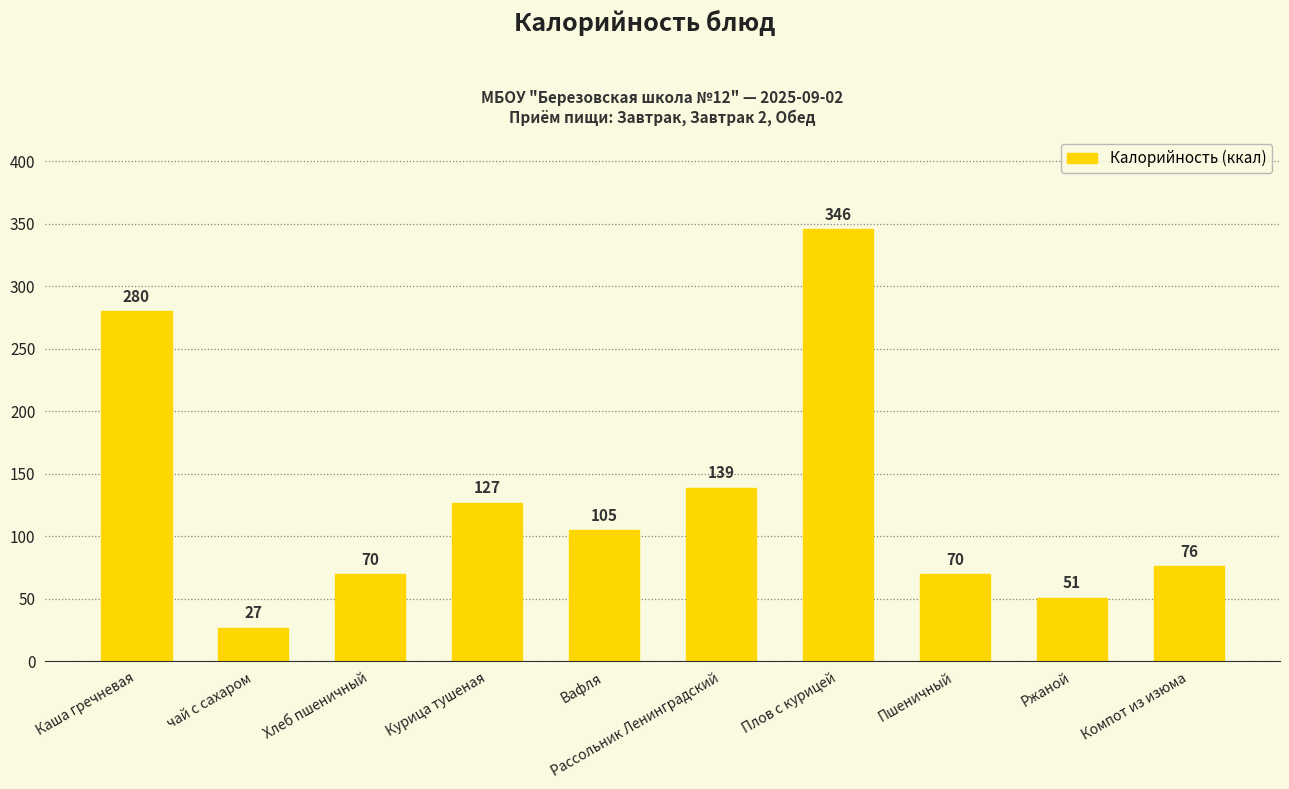

What is the greatest value displayed?

346